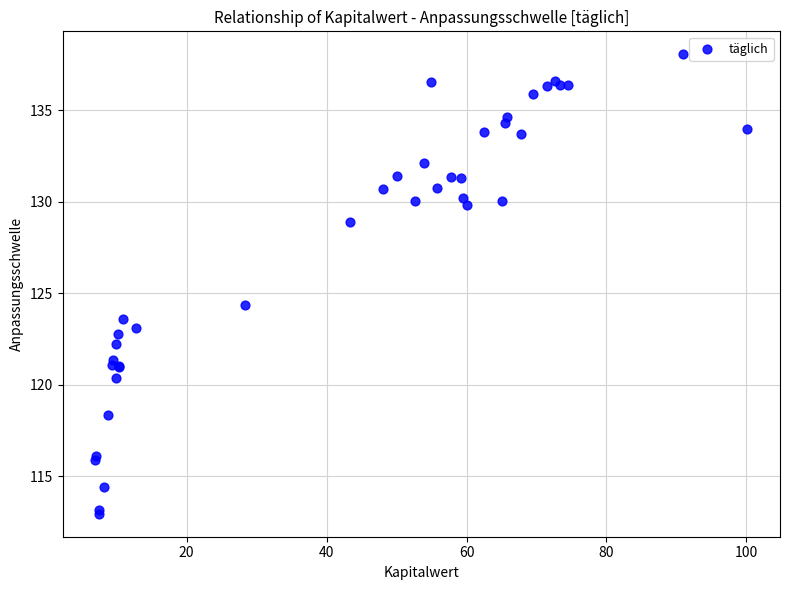

What Y value in the scatter plot is closest to 125?

124.4